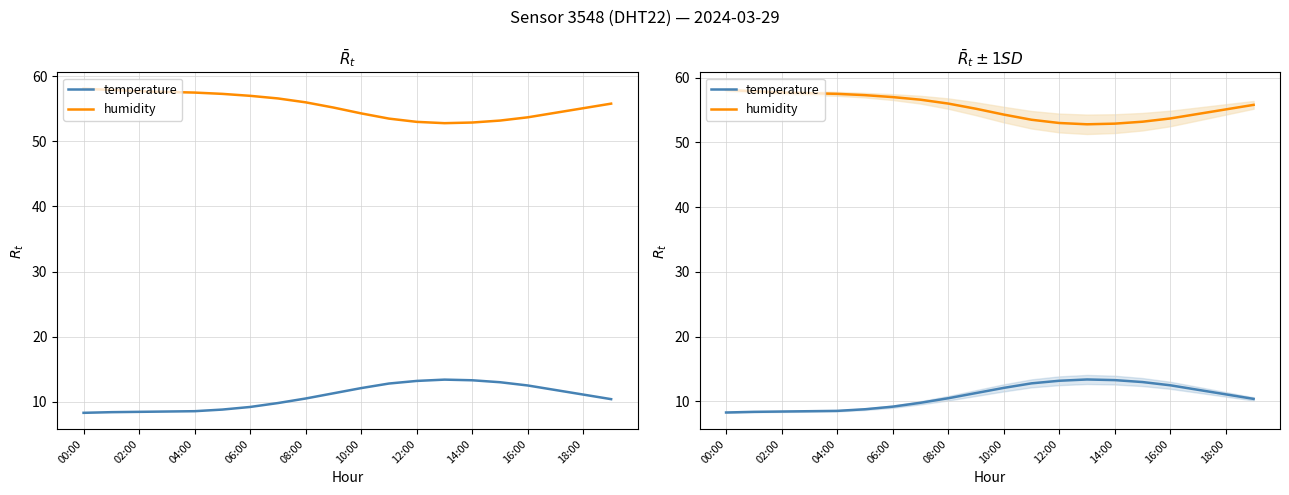

What is the total value across all series at 19?

66.2